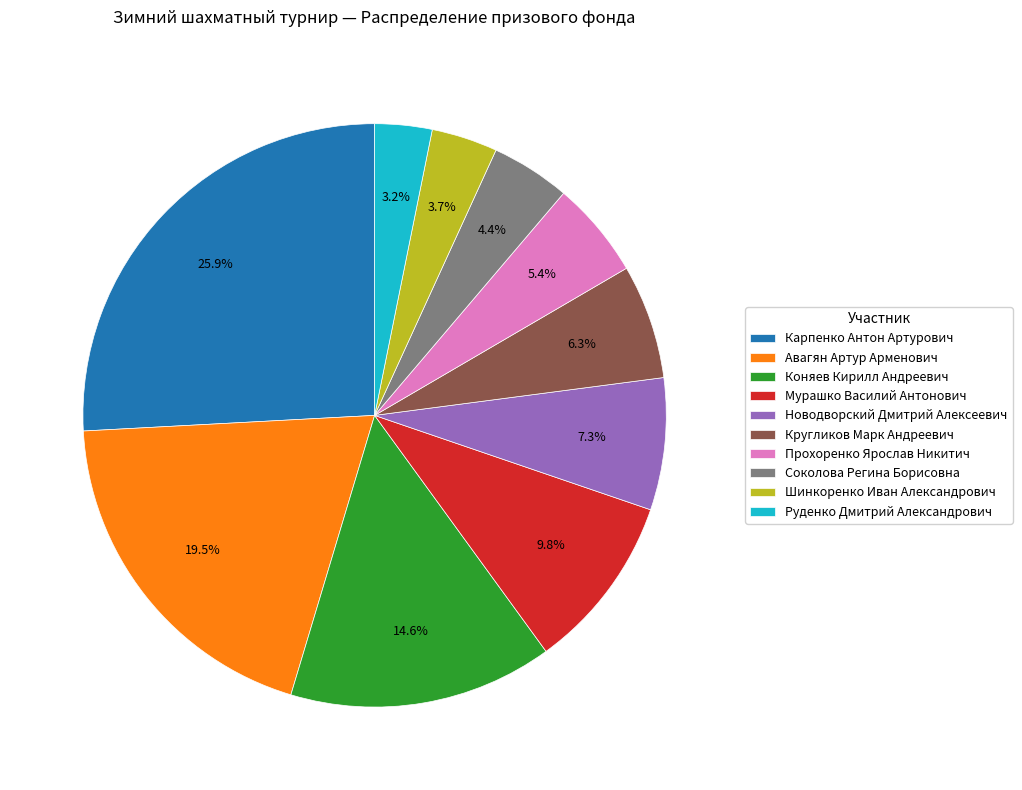

Between Новодворский Дмитрий Алексеевич and Шинкоренко Иван Александрович, which is larger?

Новодворский Дмитрий Алексеевич